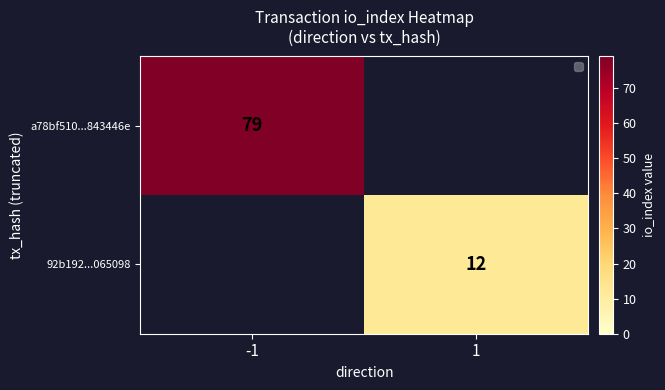

The a78bf510...843446e series shows 79 at -1. True or false?

True